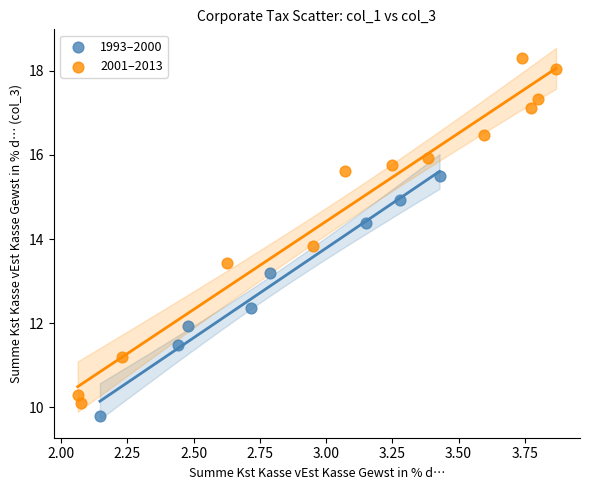

Which series reaches the maximum Y coordinate?

2001–2013